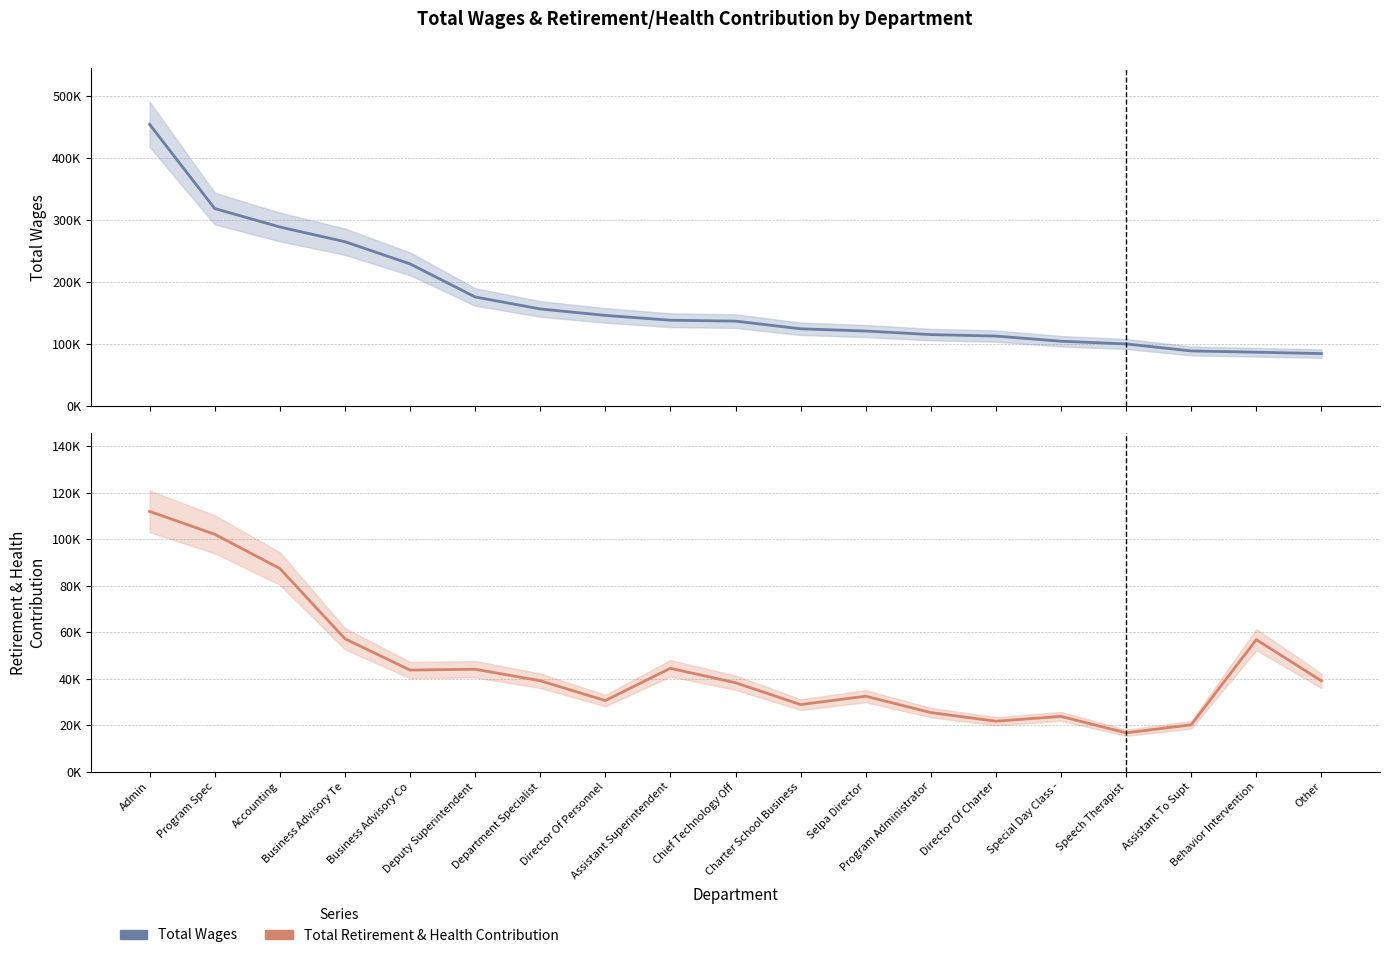

Which series changed the most between Deputy Superintendent and Special Day Class -?

Total Wages